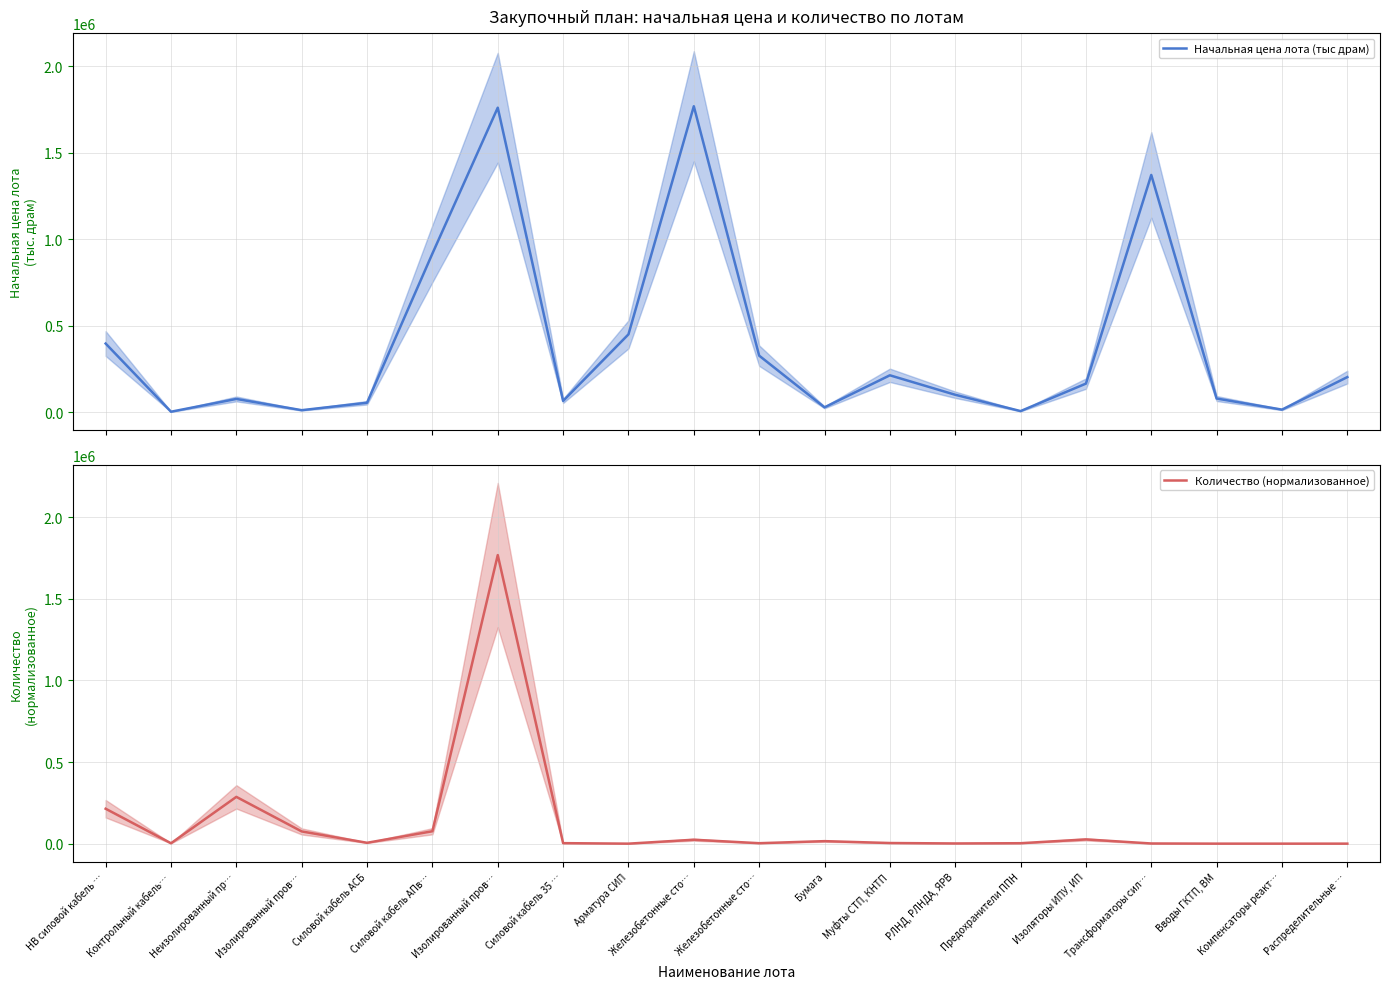

Is this an area chart (filled region under the line)?

No